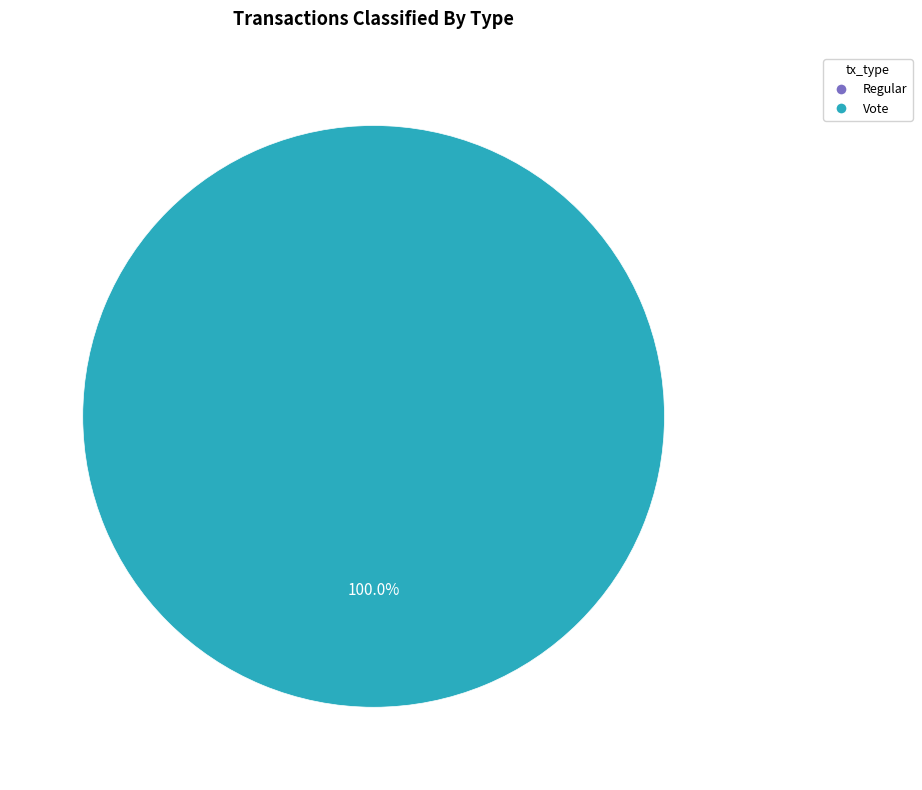

How many segments does this pie chart have?

2